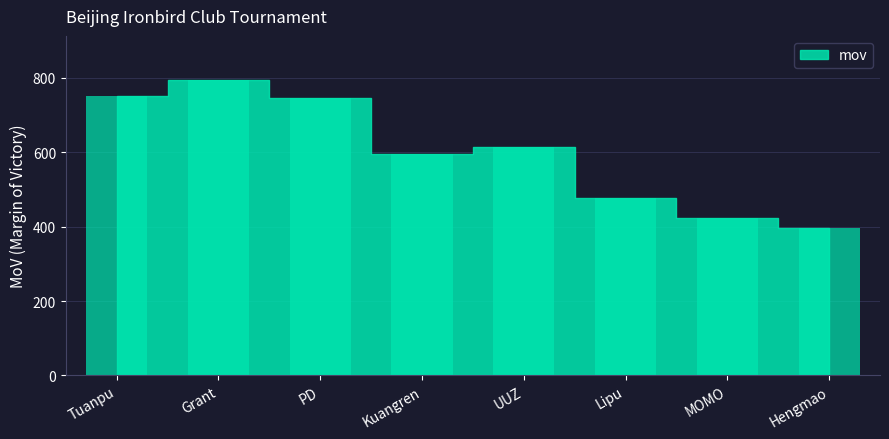

Approximately how many times larger is the value at Lipu compared to MOMO?

1.1